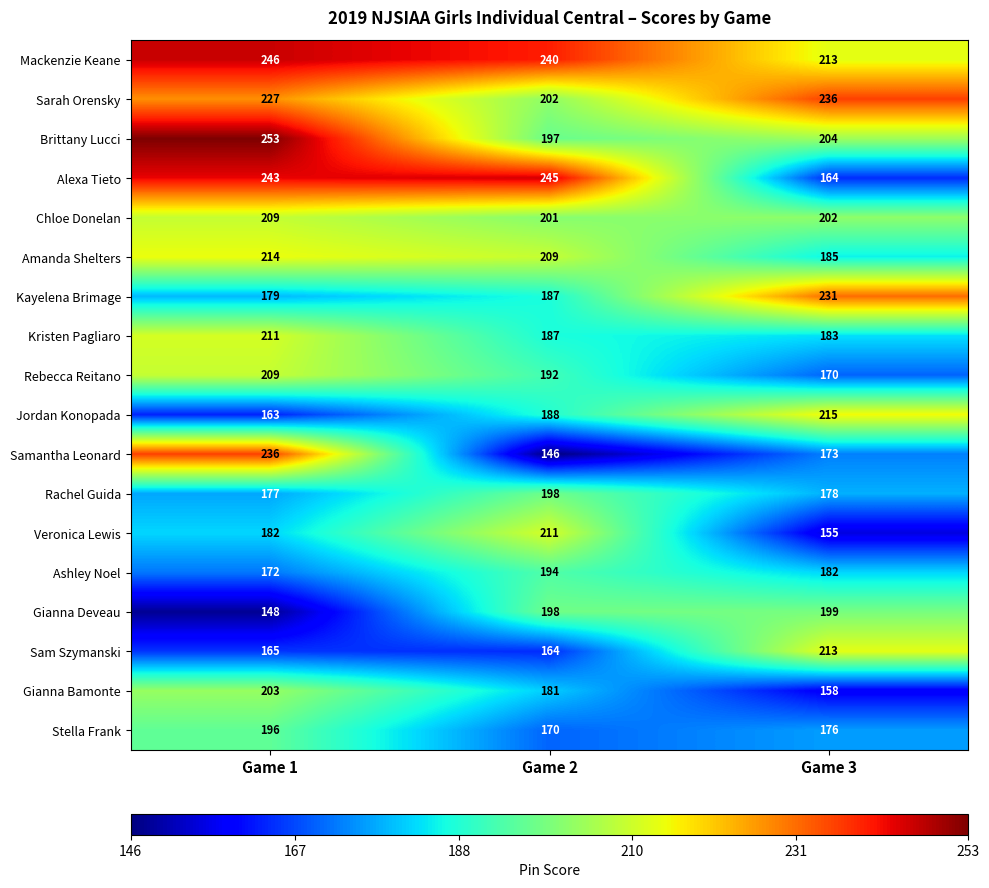

Which series has the largest total across all categories?

Mackenzie Keane